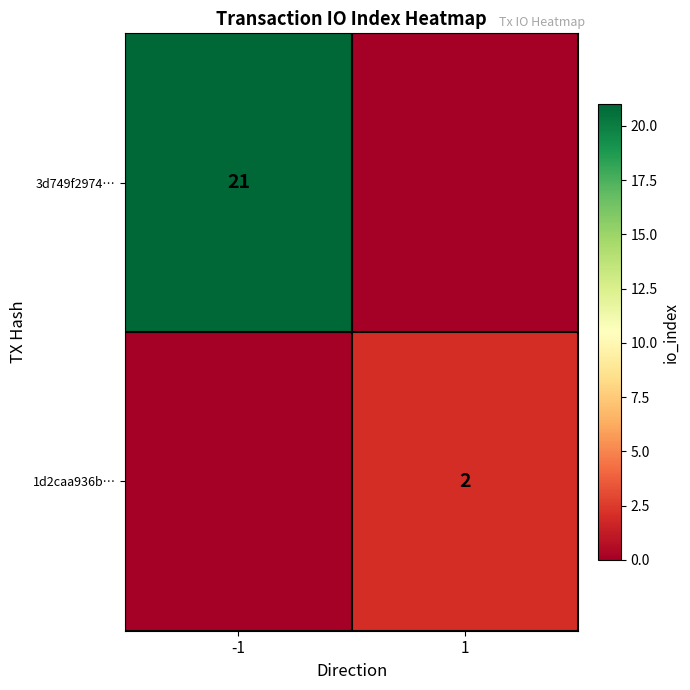

The value of 1d2caa936b… at 1 is 2. True or false?

True